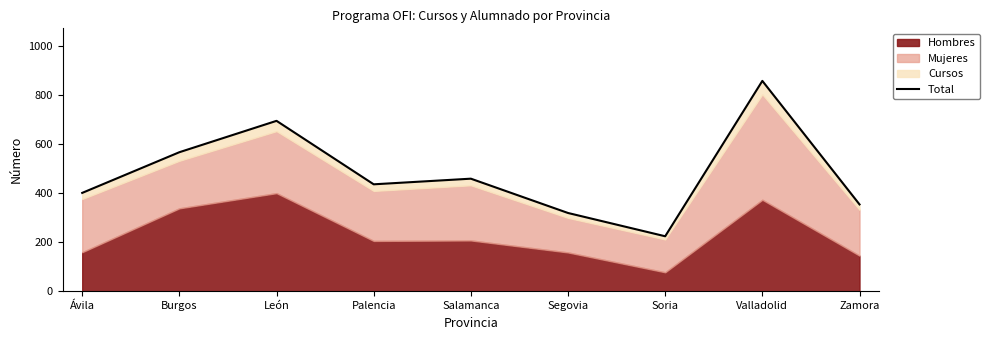

What is the label of the 1st point from the right?

Zamora